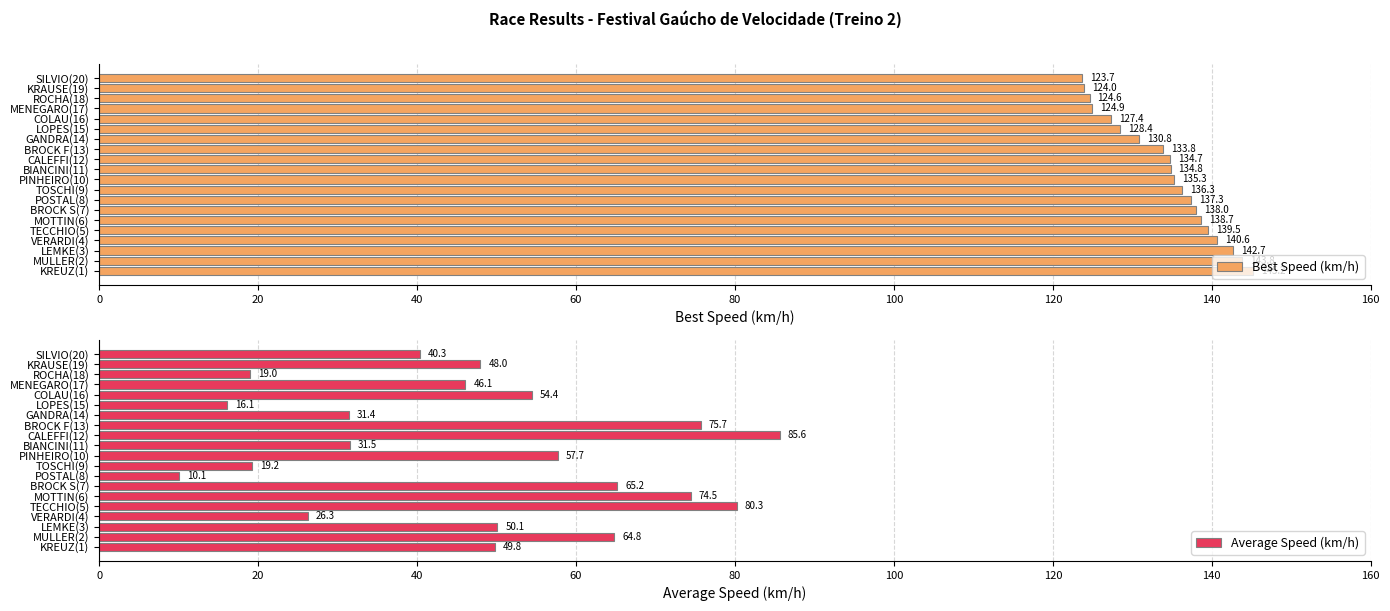

Is it true that Average Speed (km/h) equals 7.3 at BIANCINI(11)?

False